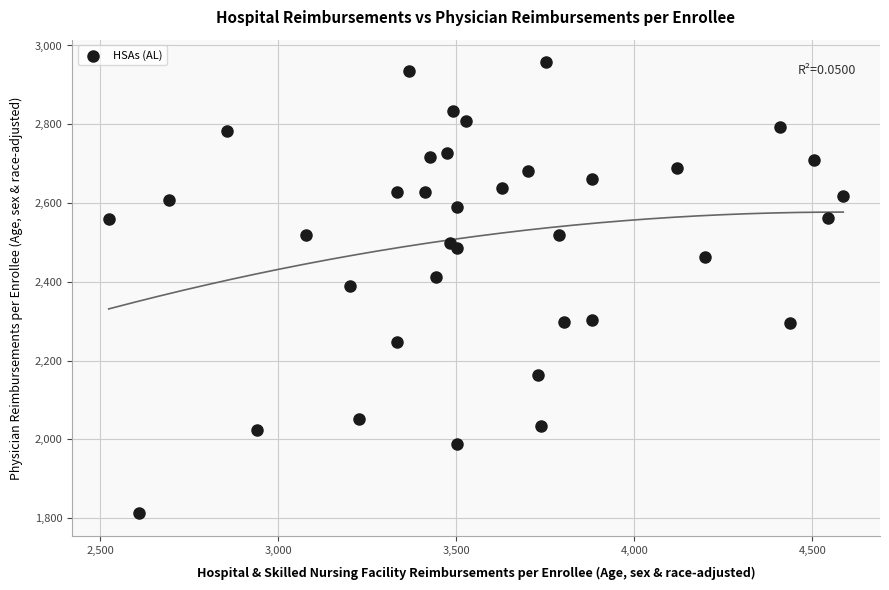

What is the range of X values (max minus min)?

2062.4